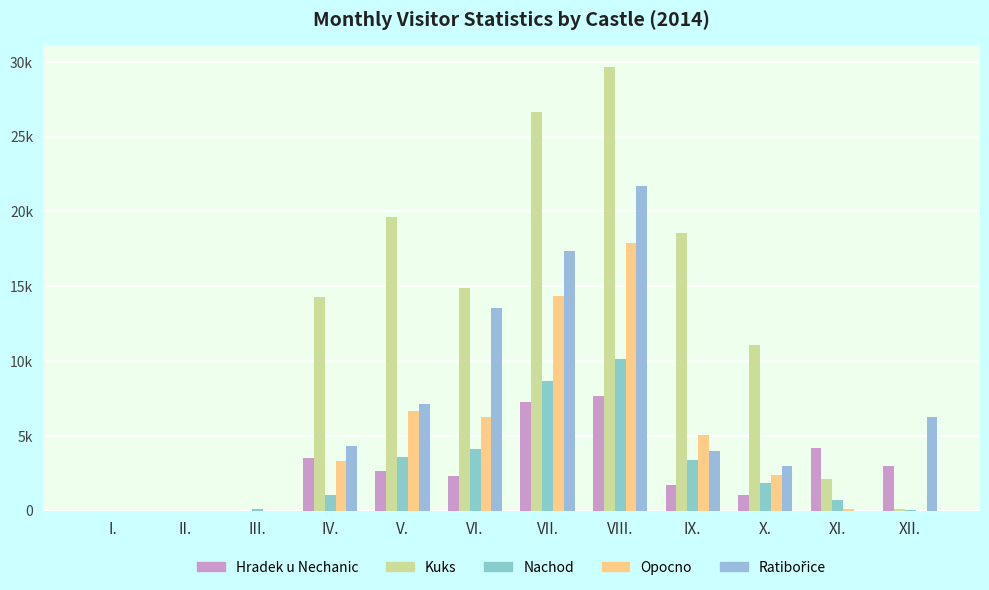

Count the number of data series in this chart.

5